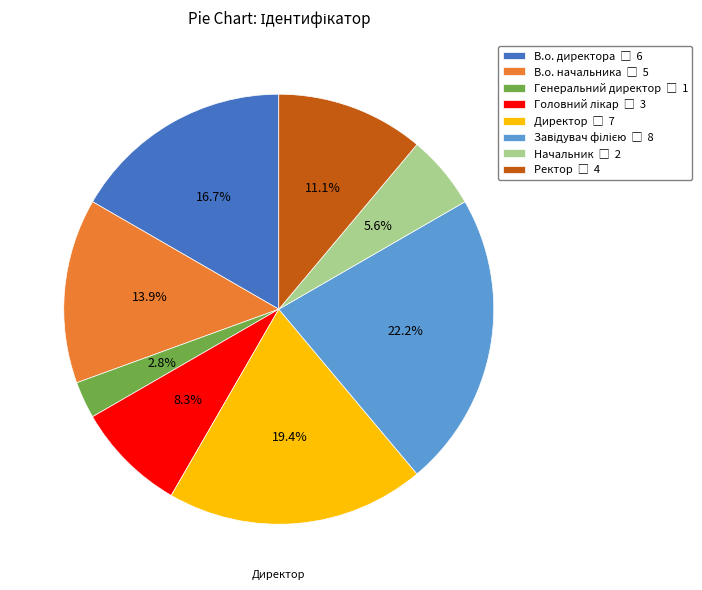

Is there any slice that represents more than half of the pie?

No